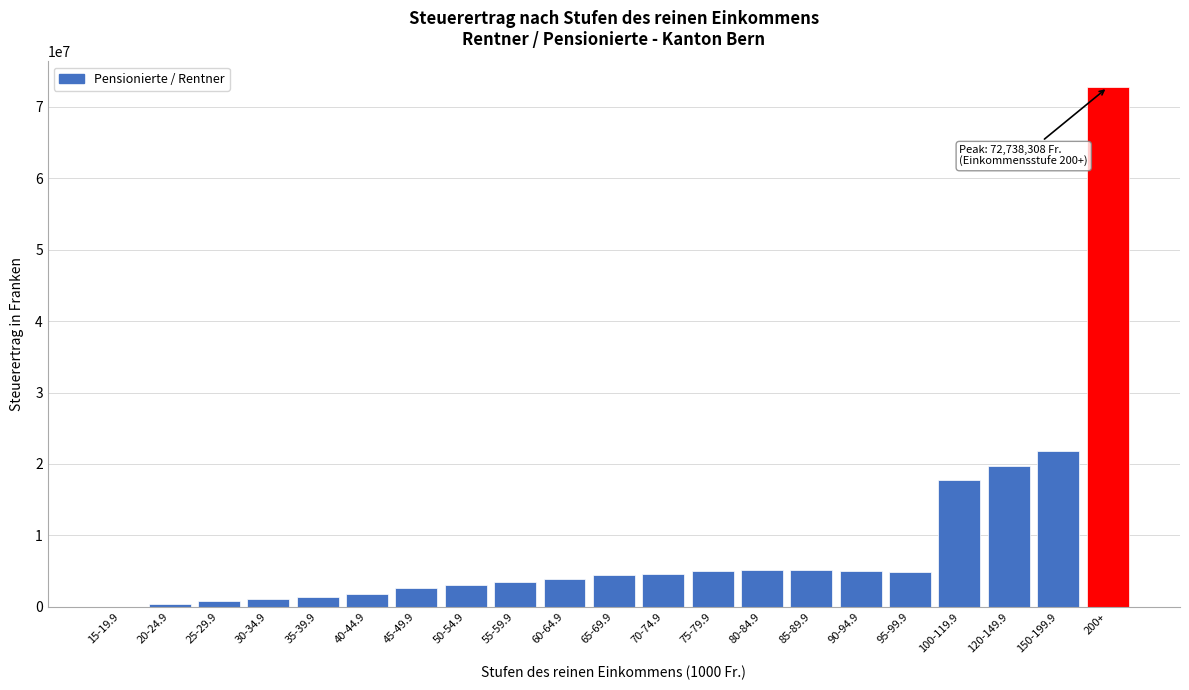

What is the ratio of the value at 50-54.9 to the value at 45-49.9?

1.2